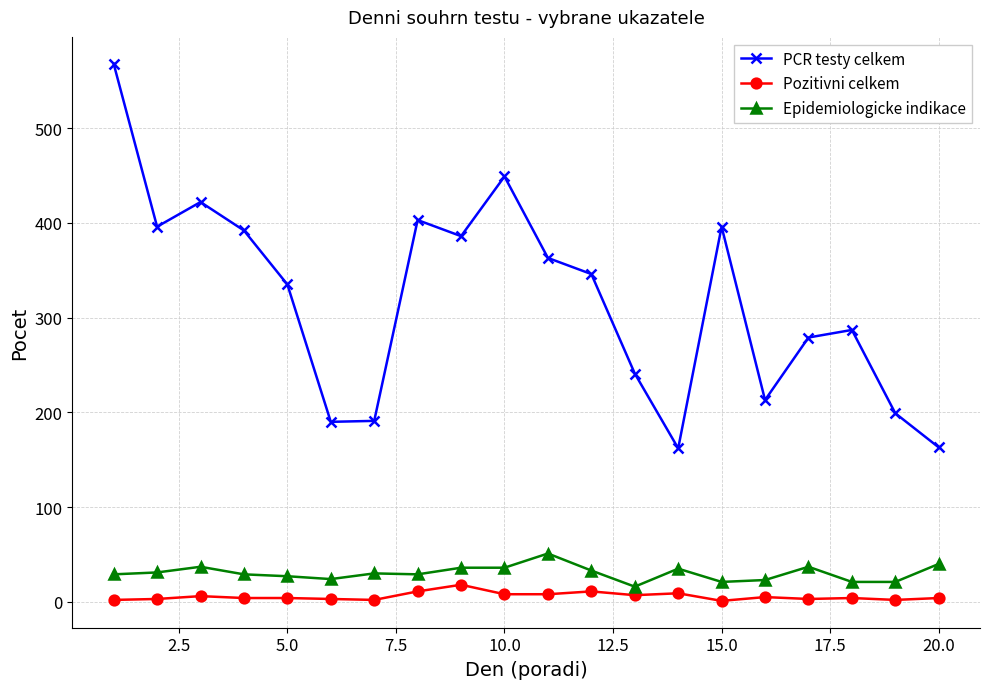

Which series has the largest range (max minus min)?

PCR testy celkem